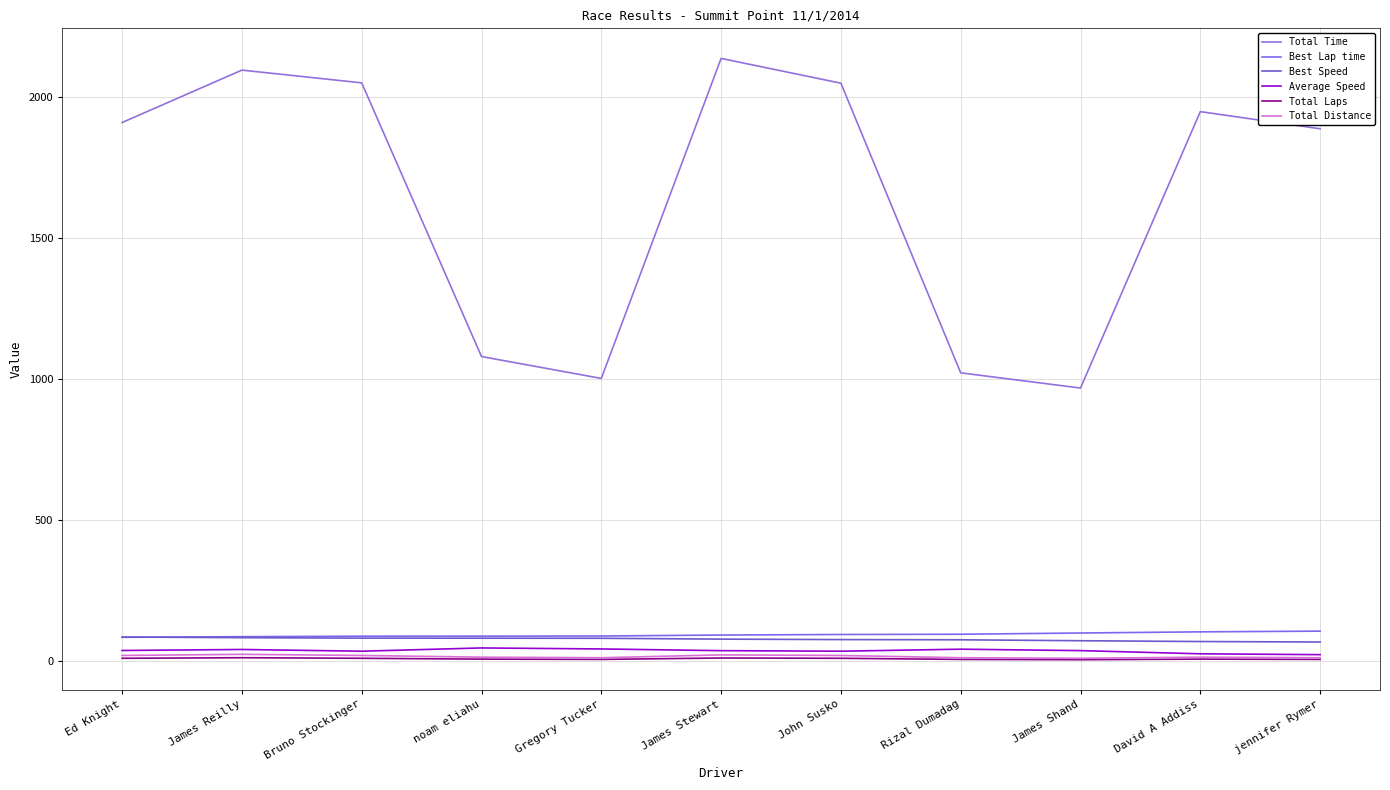

Which series has the largest total across all categories?

Total Time